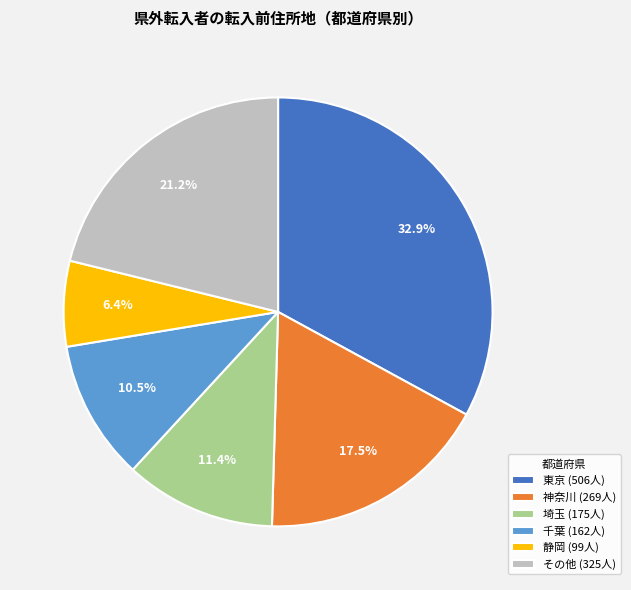

Combined, do 静岡 (99人) and 東京 (506人) account for over 50%?

No